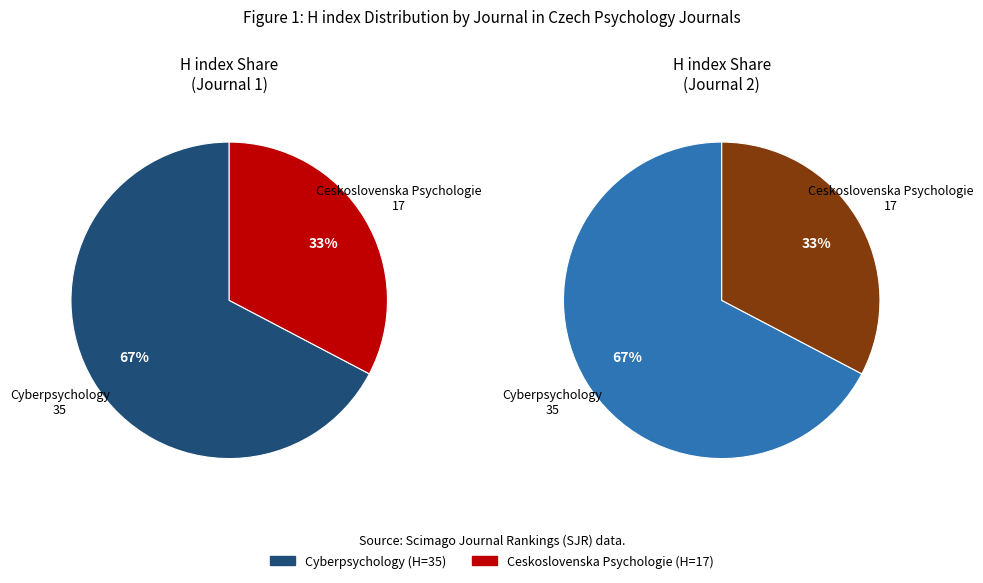

To the nearest percent, what is the difference between the largest and smallest slice percentages?

35%